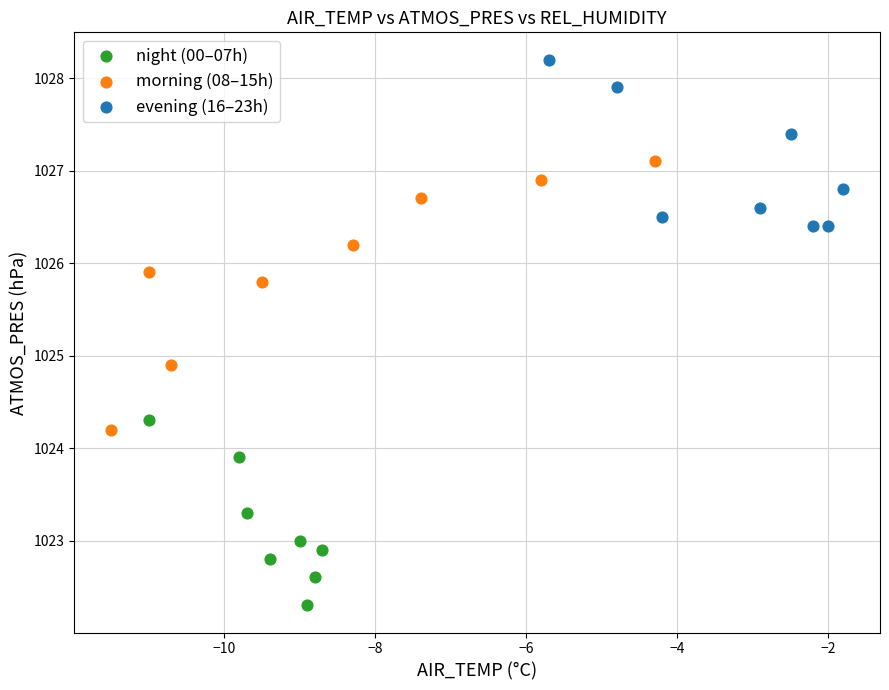

Which series has the widest spread of Y values?

morning (08–15h)